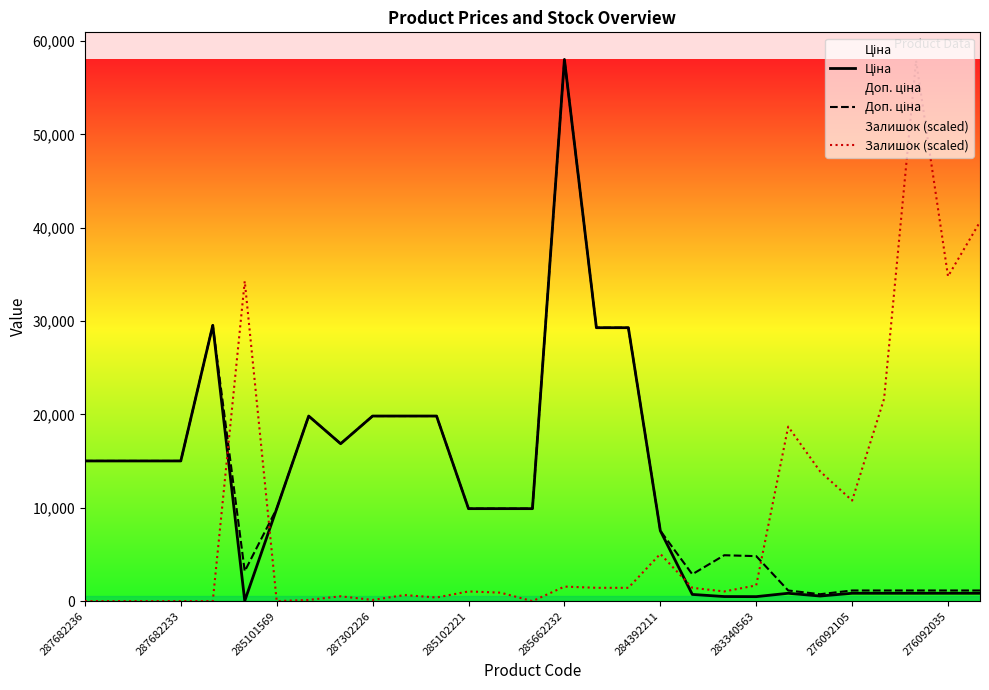

At which category is the sum across all series the highest?

285662232